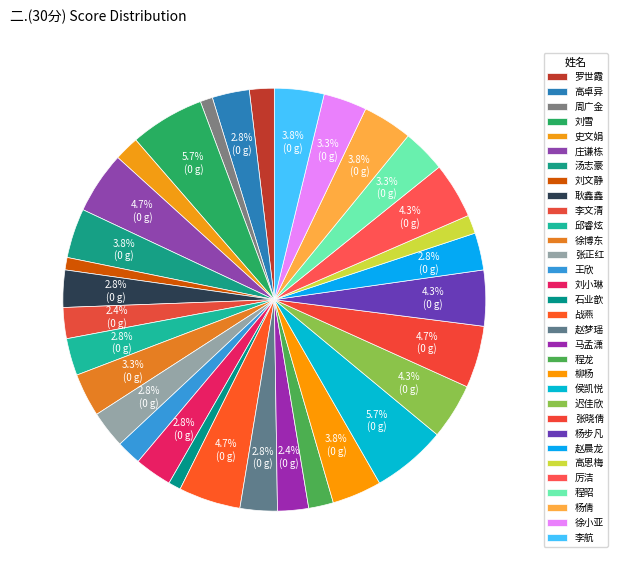

How many slices are in this pie chart?

32